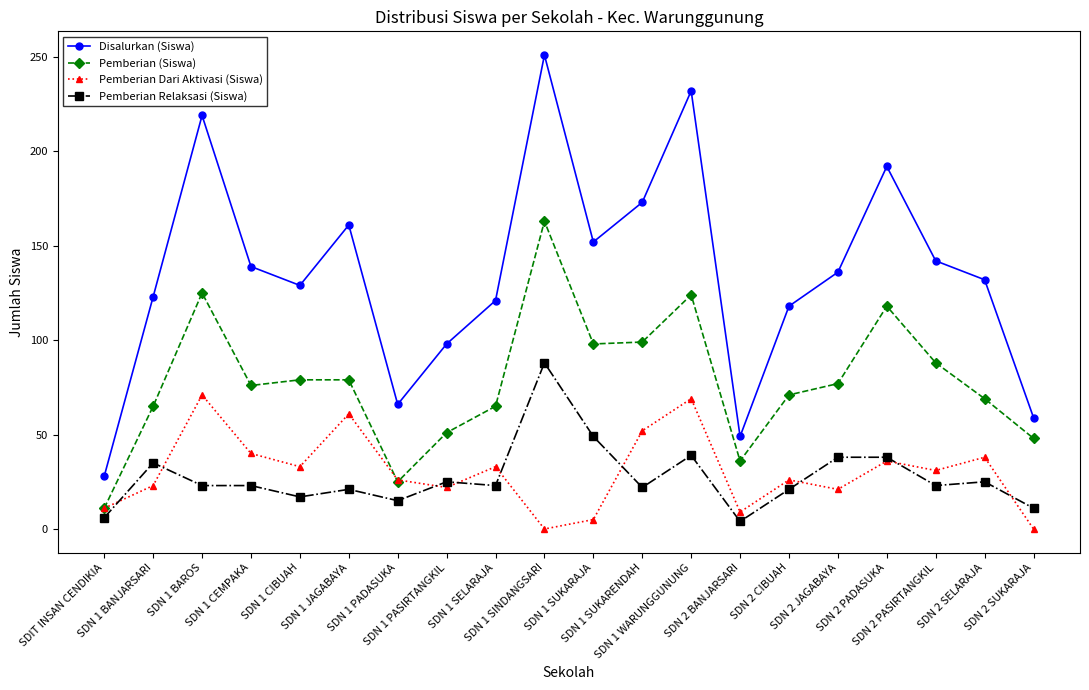

What is the label of the 3rd point from the left?

SDN 1 BAROS